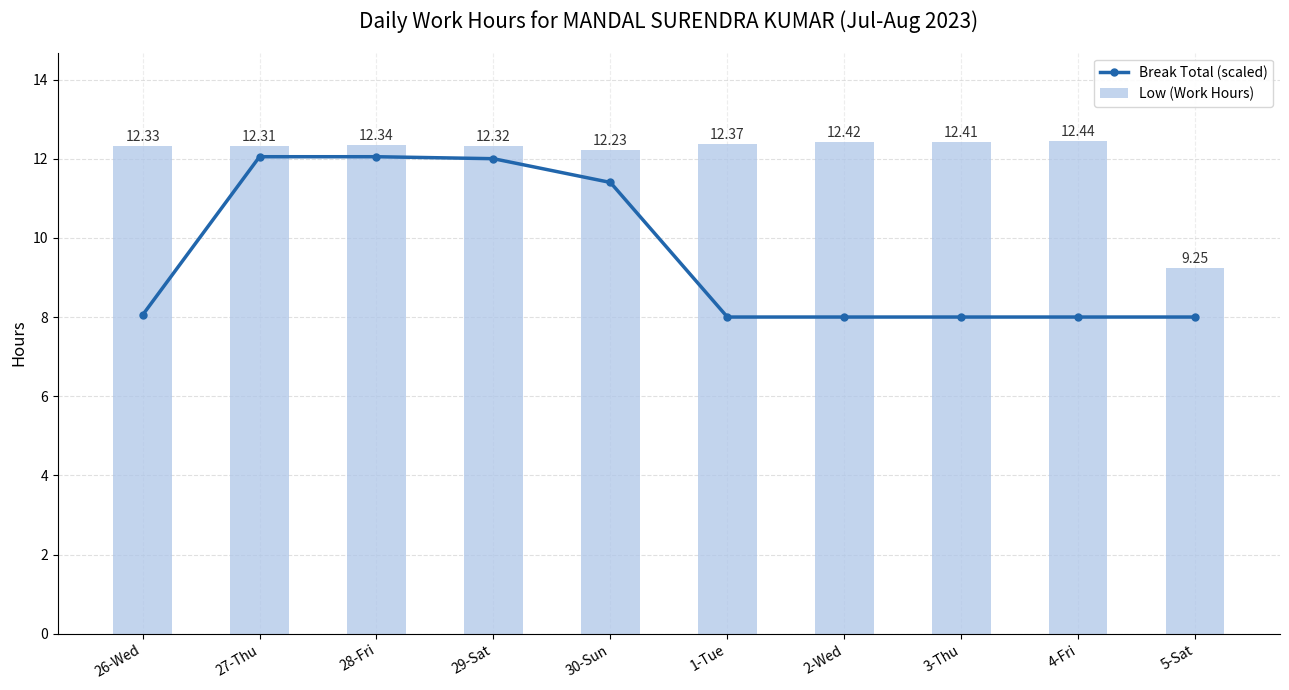

What is the sum of the Low (Work Hours) values at 1-Tue and 4-Fri?

24.8